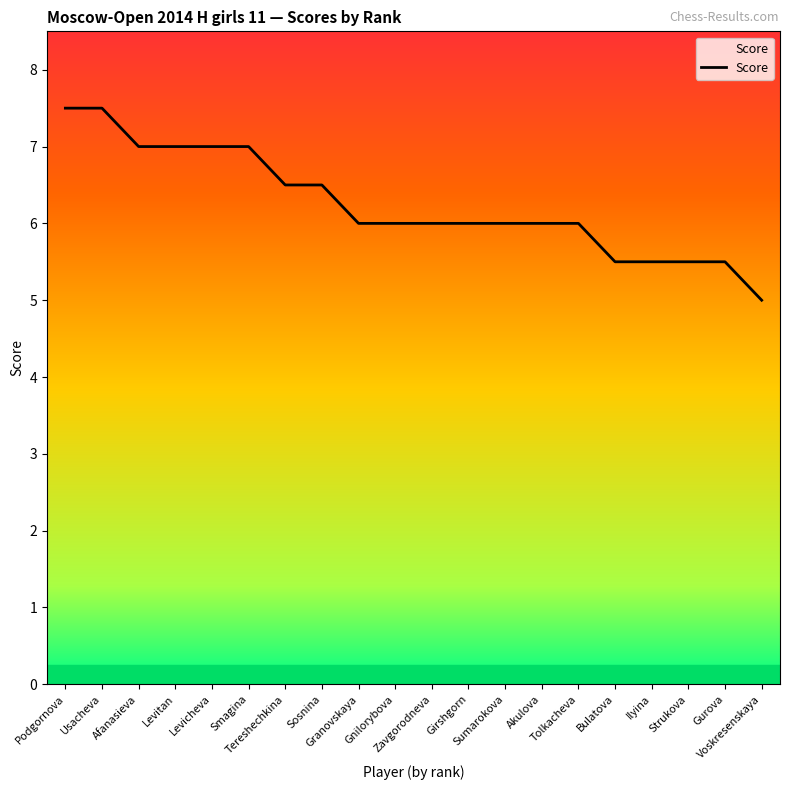

What is the difference between the maximum and minimum values?

2.5